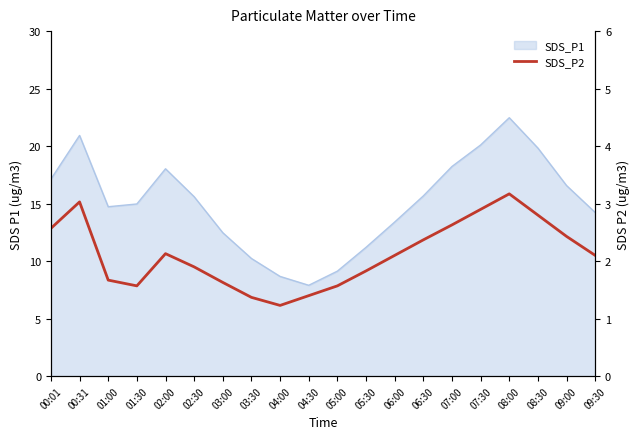

Count the number of values greater than 2.

11